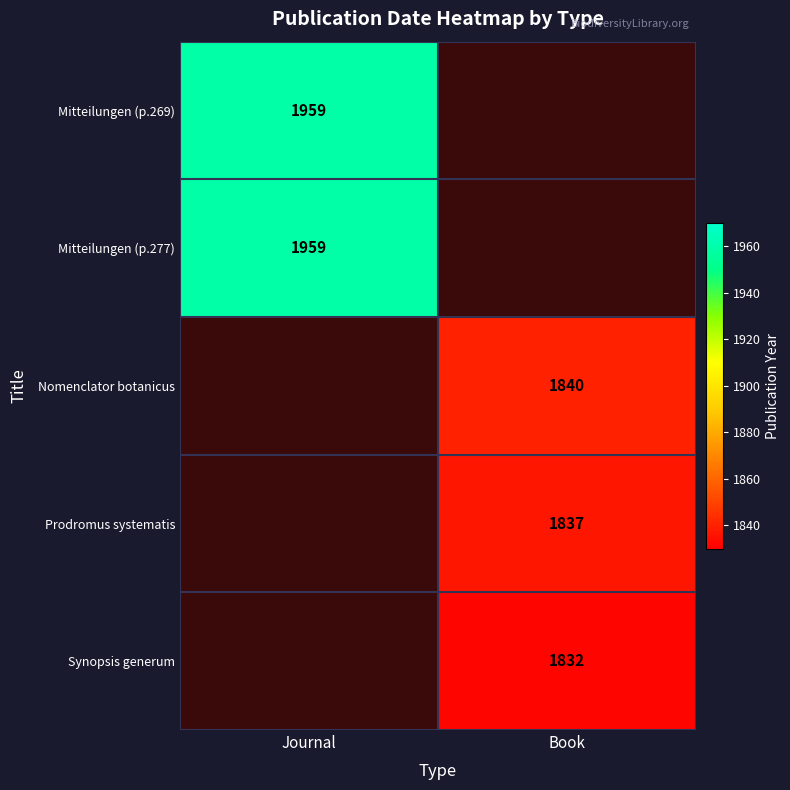

Is it true that Prodromus systematis equals 2676 at Book?

False